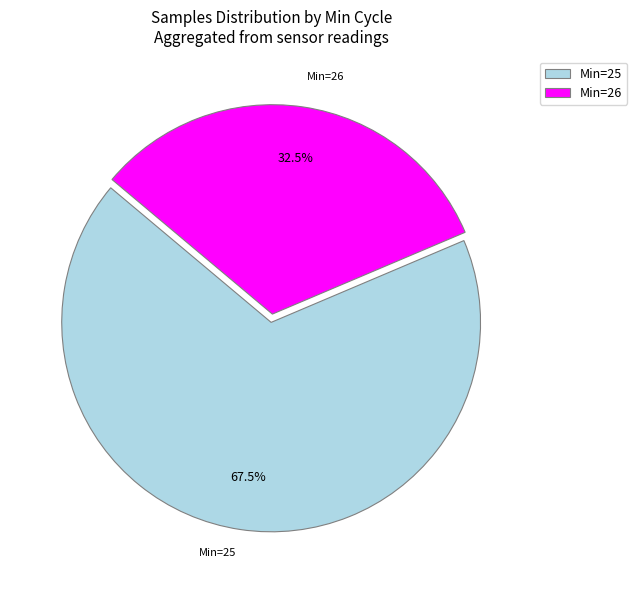

Rank the categories by value from highest to lowest.

Min=25, Min=26